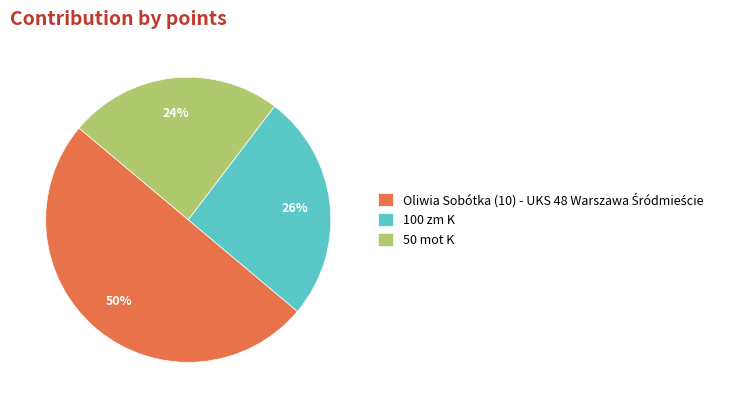

Count the number of slices in the pie.

3